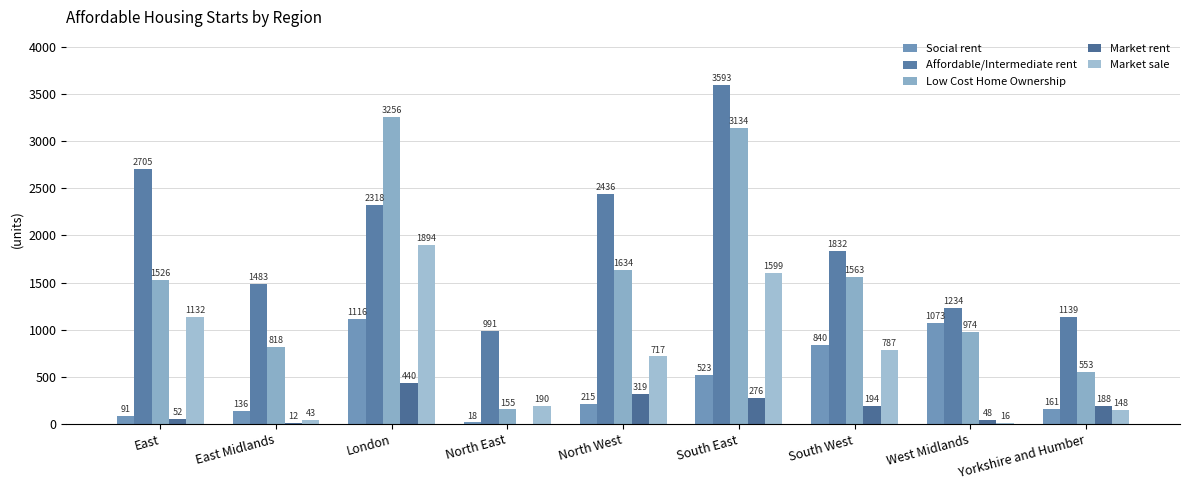

List the series in order of their peak value, highest first.

Affordable/Intermediate rent, Low Cost Home Ownership, Market sale, Social rent, Market rent